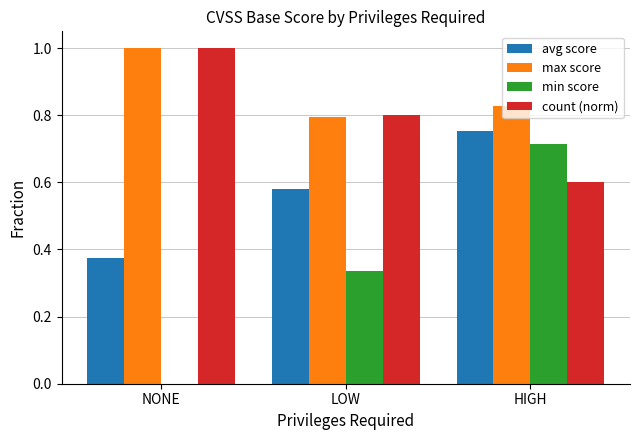

The avg score series shows 0.6 at LOW. True or false?

True